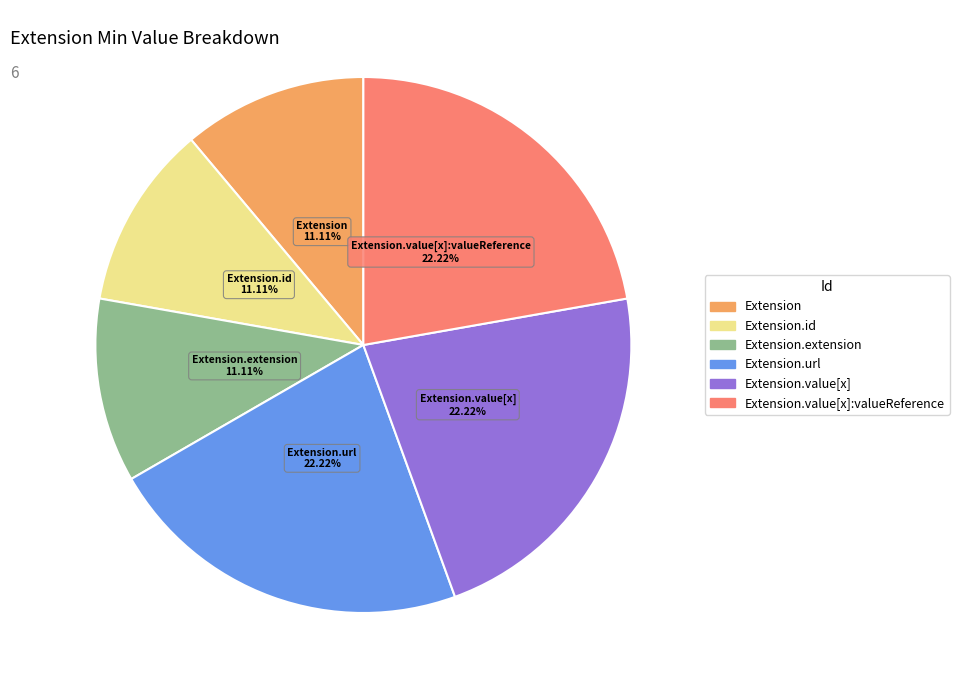

Is there any slice that represents more than half of the pie?

No